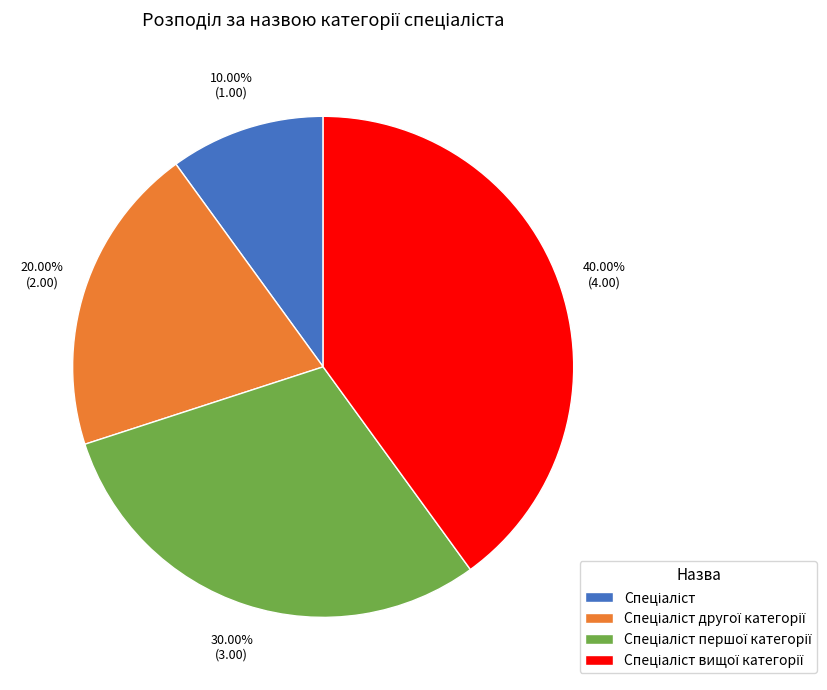

Is there any slice that represents more than half of the pie?

No